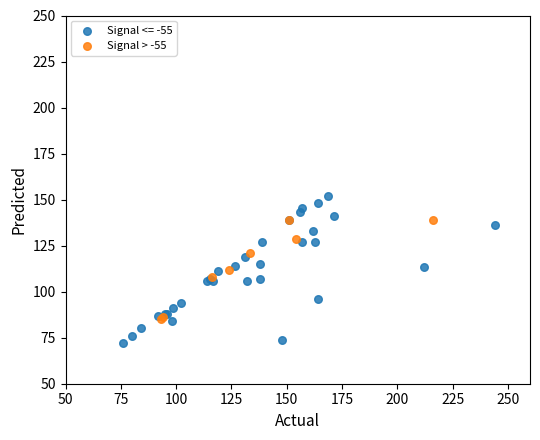

Which series reaches the minimum Y coordinate?

Signal <= -55